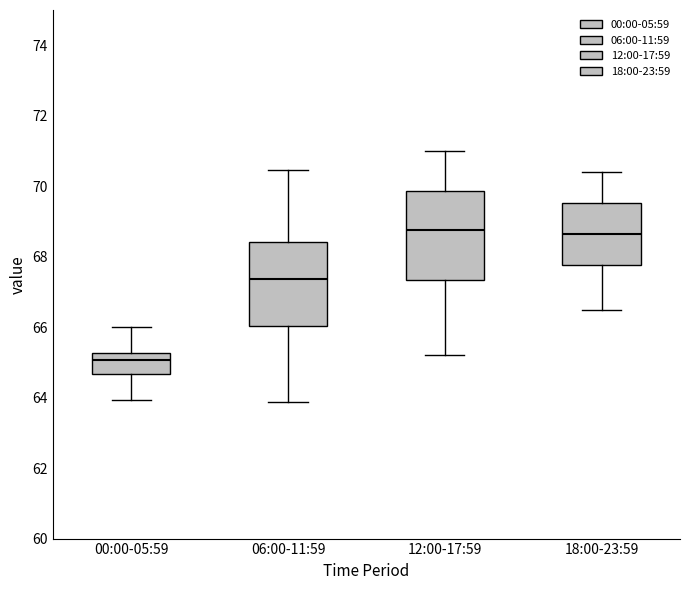

Where is the upper edge of the box for 18:00-23:59 on the y-axis? The values are not printed on the chart, so give them approximately, as read against the axis.

69.6